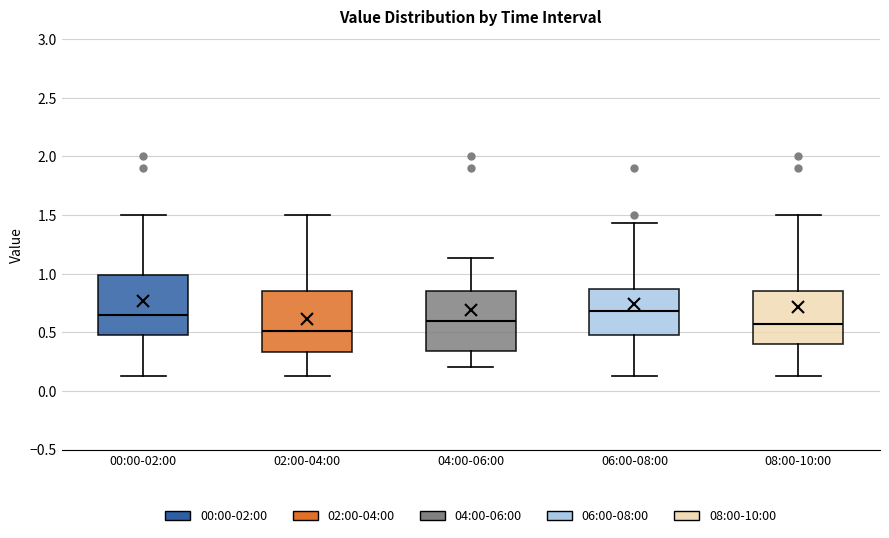

Reading left to right, read every box against the y-axis: the position of its median line, the range the box covers, and the ends of its whiskers. The values are not printed on the chart, so give them approximately, as read against the axis.

00:00-02:00: median 0.65, box 0.50 to 1.00, whiskers 0.15 to 1.50
02:00-04:00: median 0.50, box 0.35 to 0.85, whiskers 0.15 to 1.50
04:00-06:00: median 0.60, box 0.35 to 0.85, whiskers 0.20 to 1.15
06:00-08:00: median 0.70, box 0.50 to 0.85, whiskers 0.15 to 1.45
08:00-10:00: median 0.55, box 0.40 to 0.85, whiskers 0.15 to 1.50